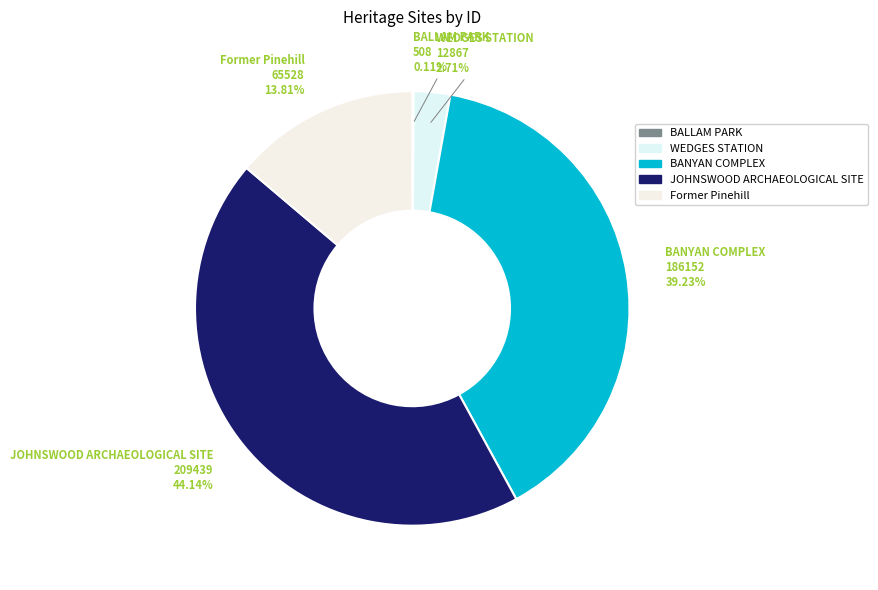

Combined, what portion of the pie is Former Pinehill and WEDGES STATION?

16.5%